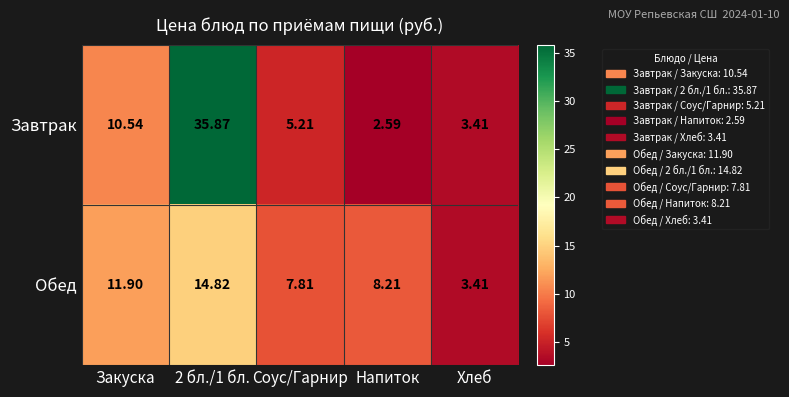

List the series in order of their overall mean, lowest first.

Обед, Завтрак